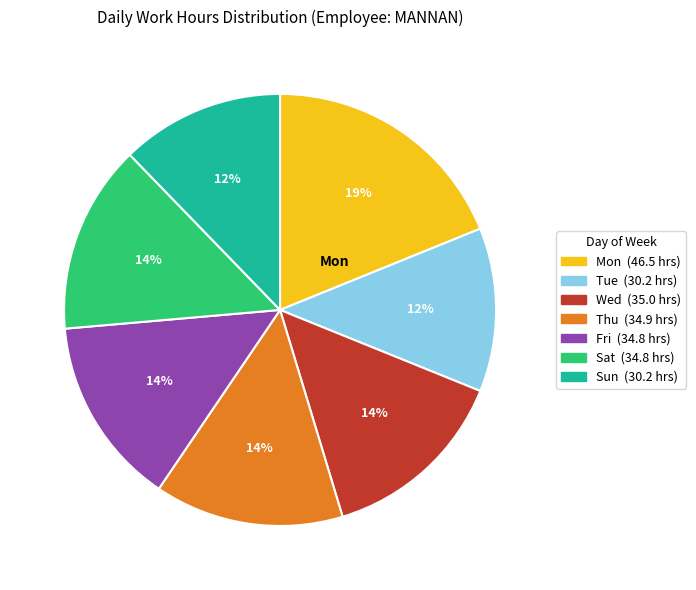

How many slices are in this pie chart?

7